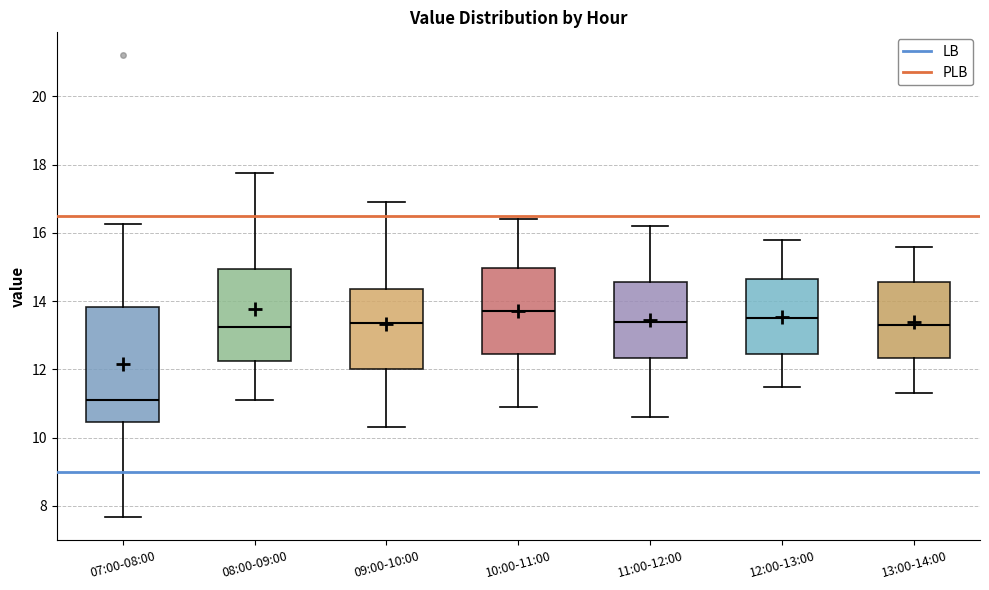

Where is the upper edge of the box for 07:00-08:00 on the y-axis? The values are not printed on the chart, so give them approximately, as read against the axis.

13.8